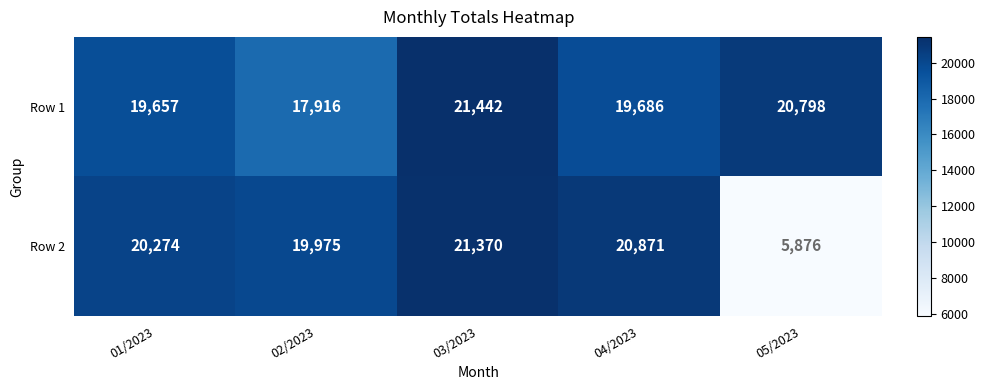

At which category does the chart reach its peak across all series?

03/2023